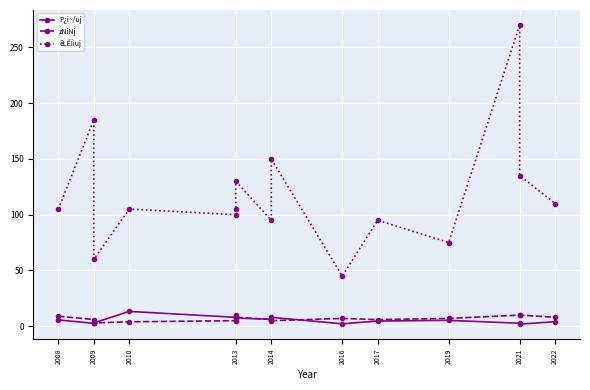

What position from the left is 2022?

10